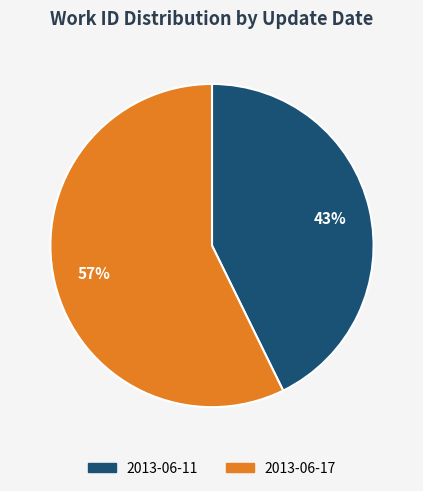

Does any single category account for the majority?

Yes